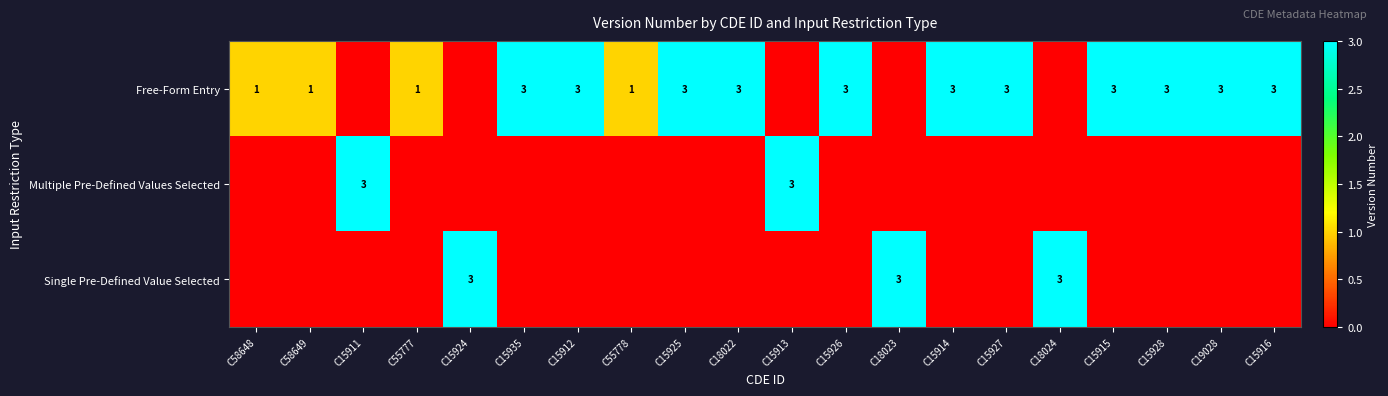

True or false: Multiple Pre-Defined Values Selected has a value of 3 at C15913.

True